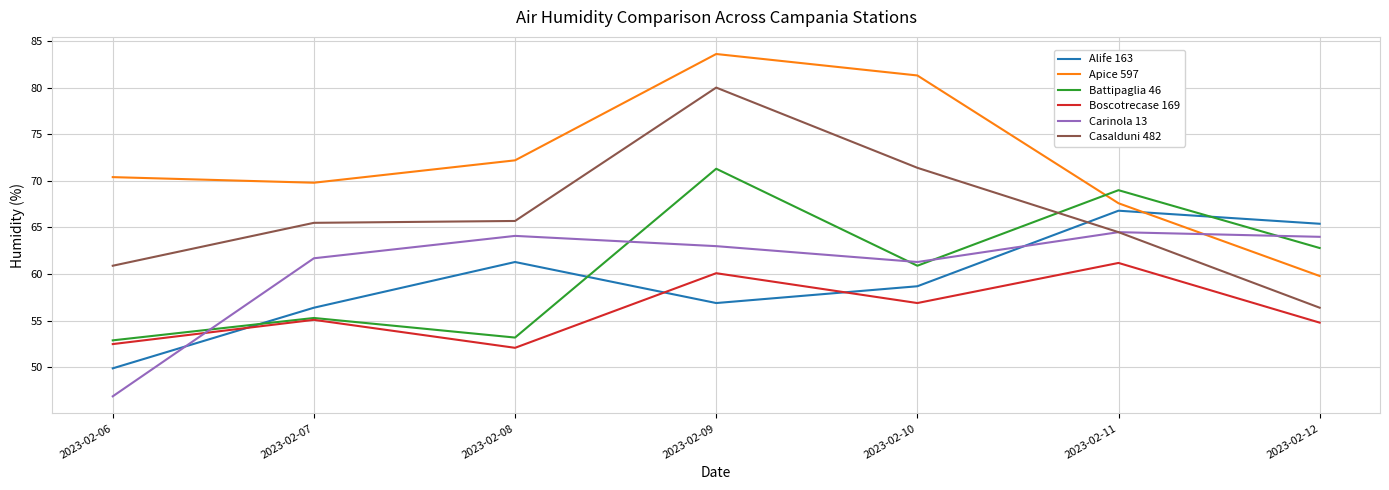

At how many categories does at least one series exceed 65?

7